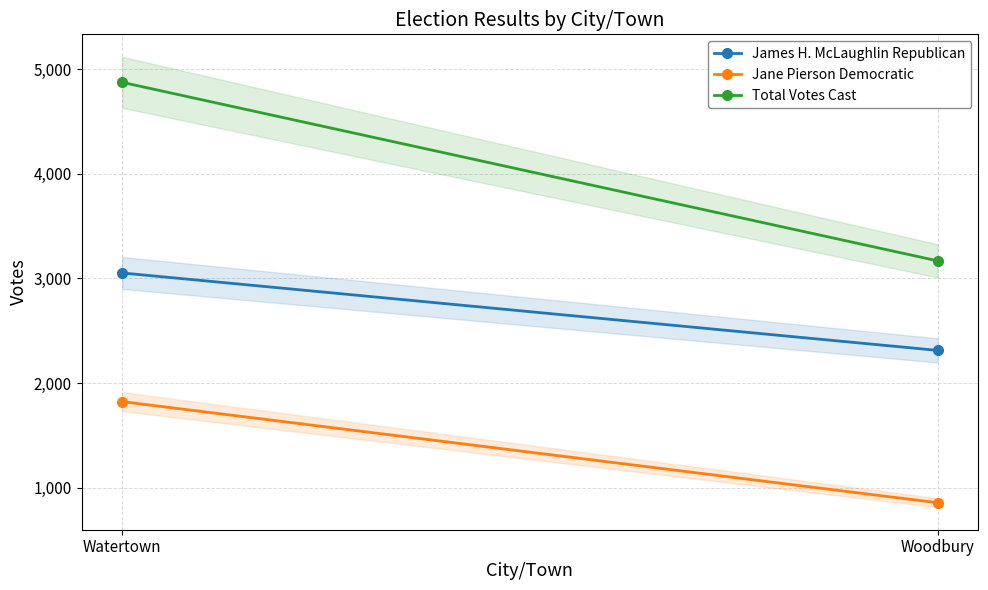

List the series in order of their overall mean, highest first.

Total Votes Cast, James H. McLaughlin Republican, Jane Pierson Democratic